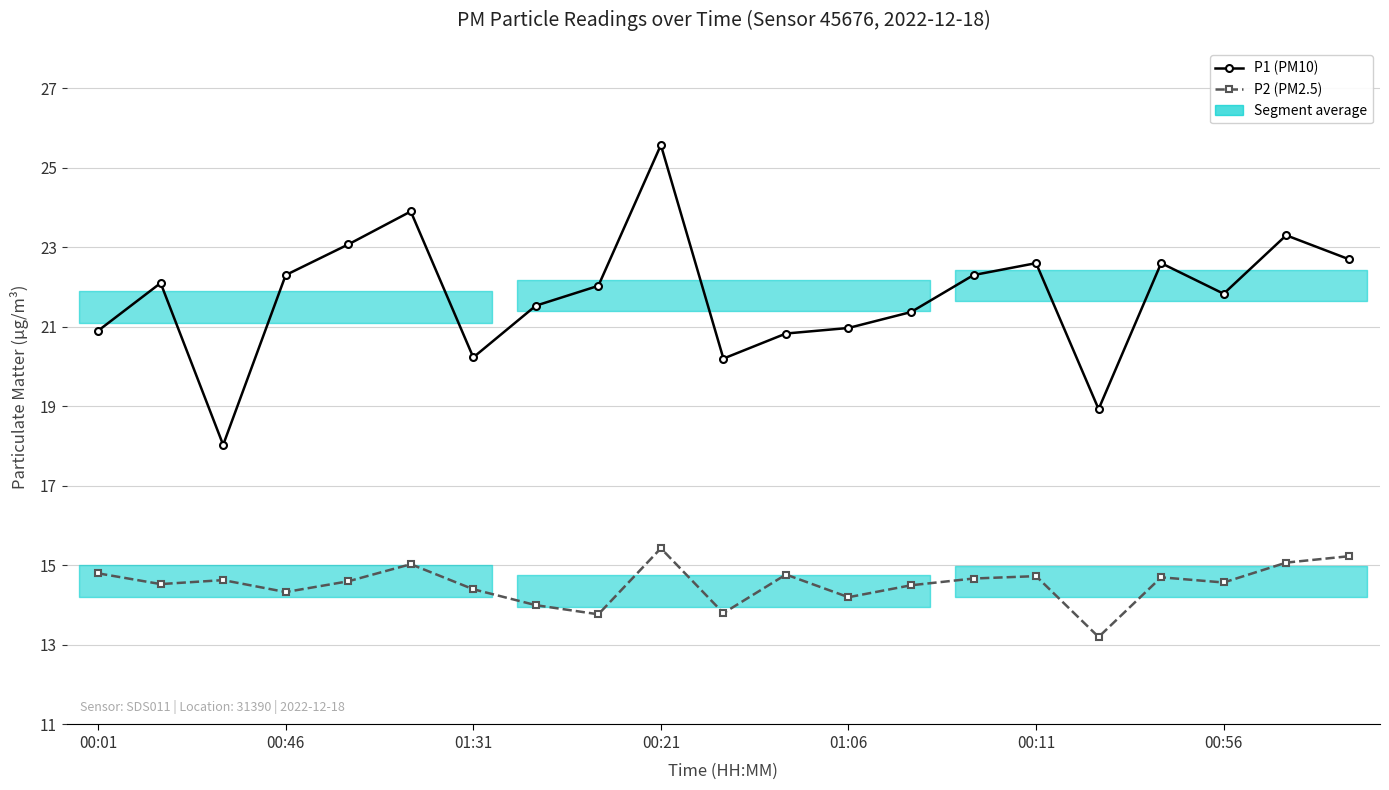

Which series changed the most between 8 and 17?

P2 (PM2.5)